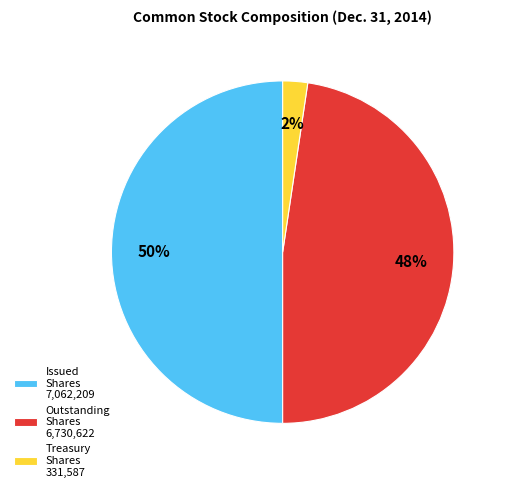

Which slice is the largest?

Issued Shares 7,062,209